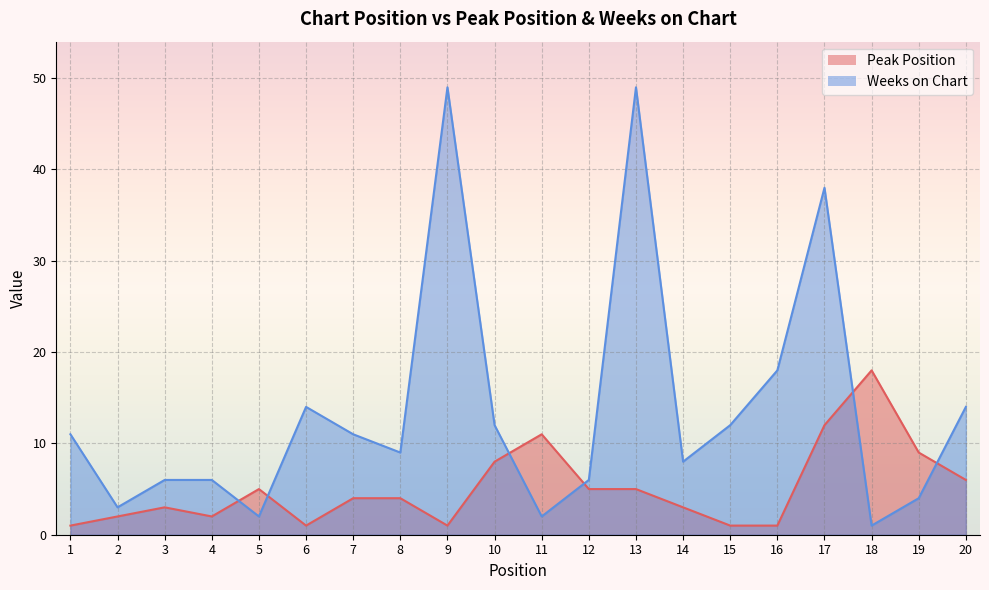

What is the approximate value of Weeks on Chart at 19?

4